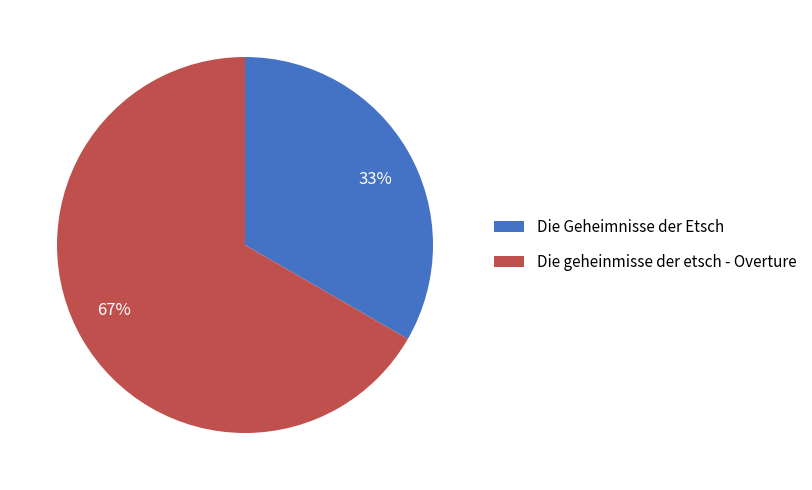

Rank the categories by value from lowest to highest.

Die Geheimnisse der Etsch, Die geheinmisse der etsch - Overture